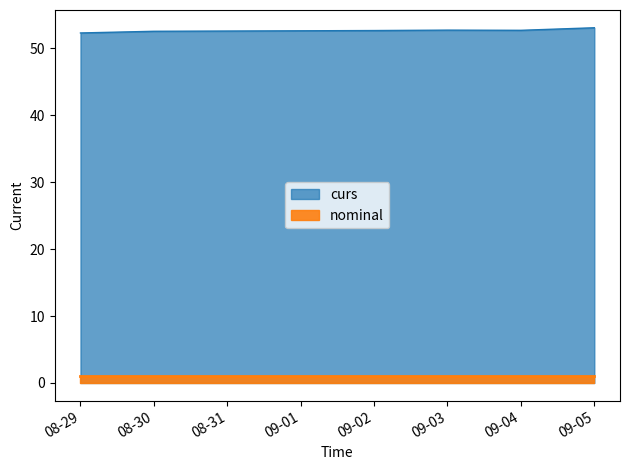

At which category does the chart reach its minimum across all series?

2025-09-05